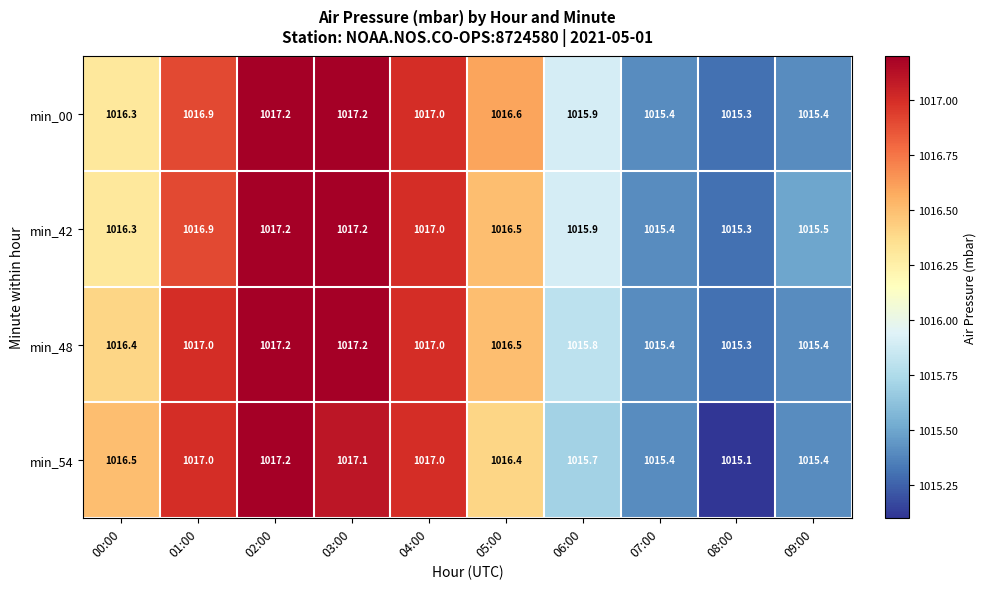

What is the highest value of the min_54 series?

1017.2